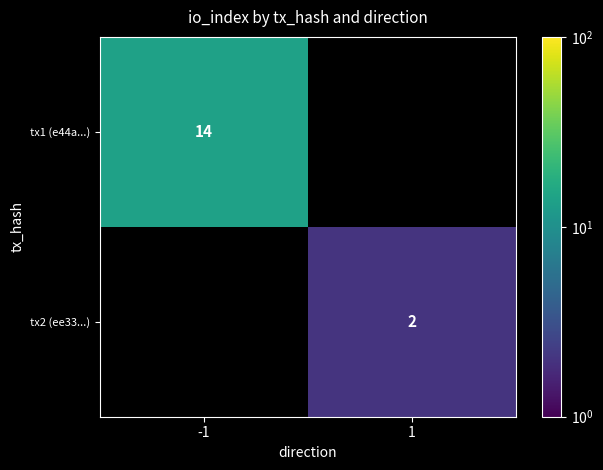

Is the value of tx2 (ee33...) at 1 greater than the value of tx1 (e44a...) at -1?

No